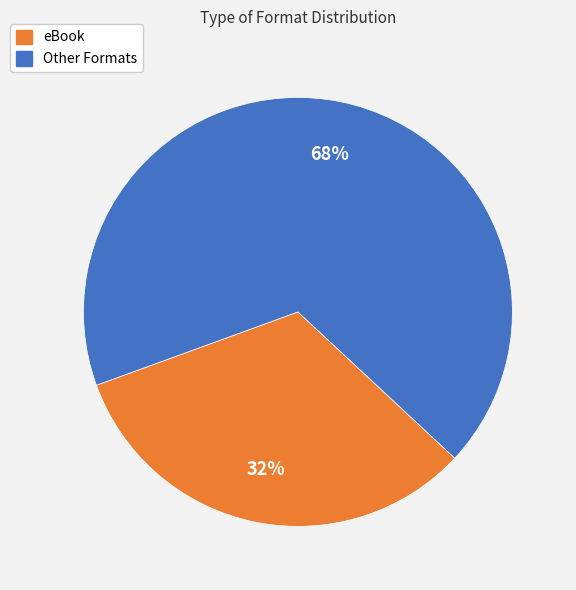

To the nearest percent, what is the combined percentage of eBook and Other Formats?

100%